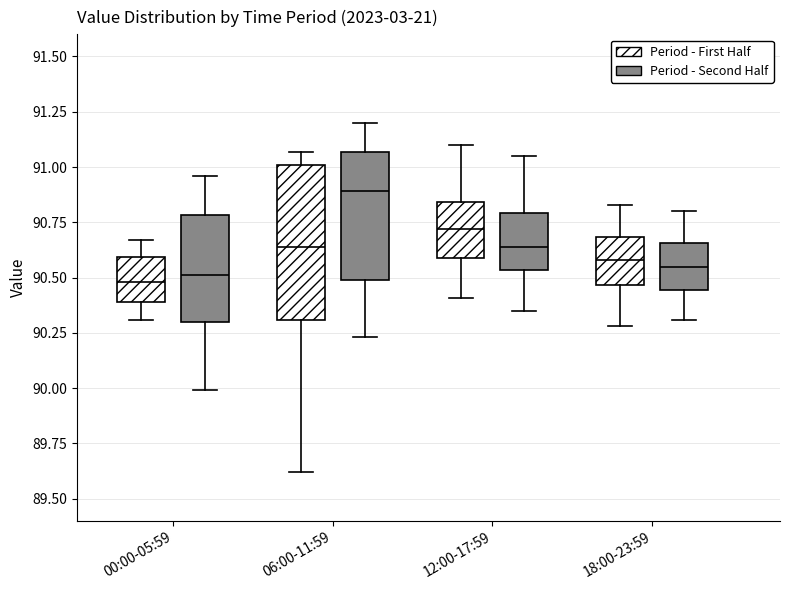

Which box is the tallest, from its lower edge to its upper edge?

06:00-11:59 (Period - First Half)